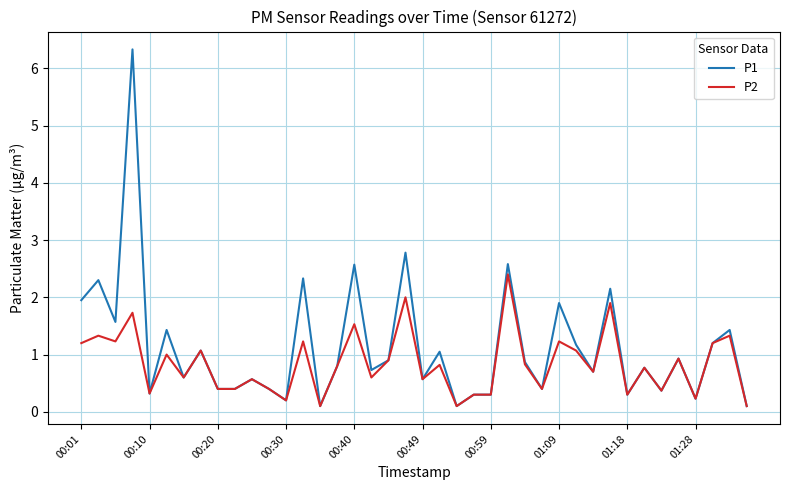

What are all the series names shown in the legend?

P1, P2